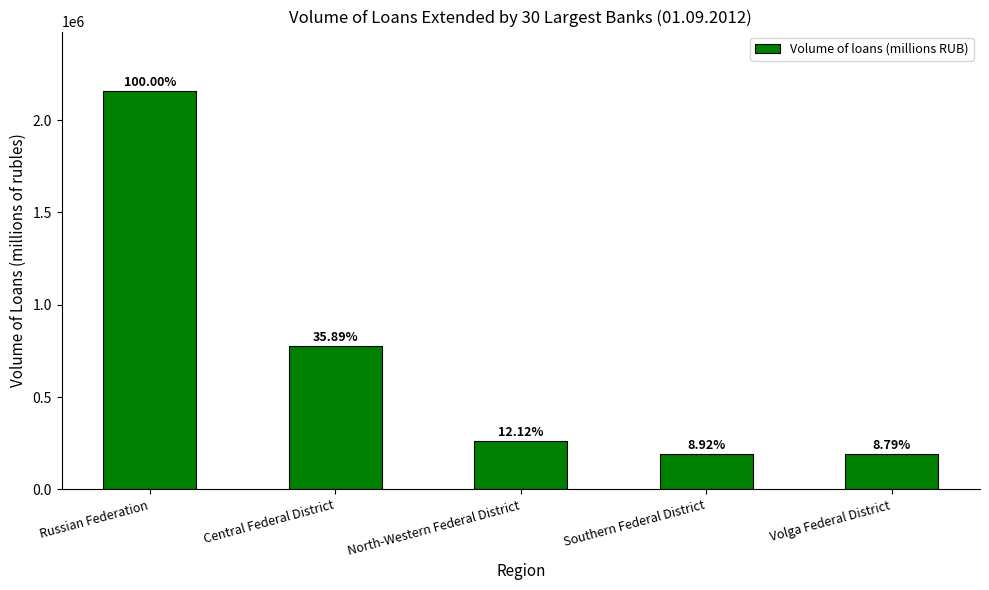

Reading left to right, list all the values displayed in this chart.

Russian Federation=2157122	Central Federal District=774085	North-Western Federal District=261413	Southern Federal District=192325	Volga Federal District=189635